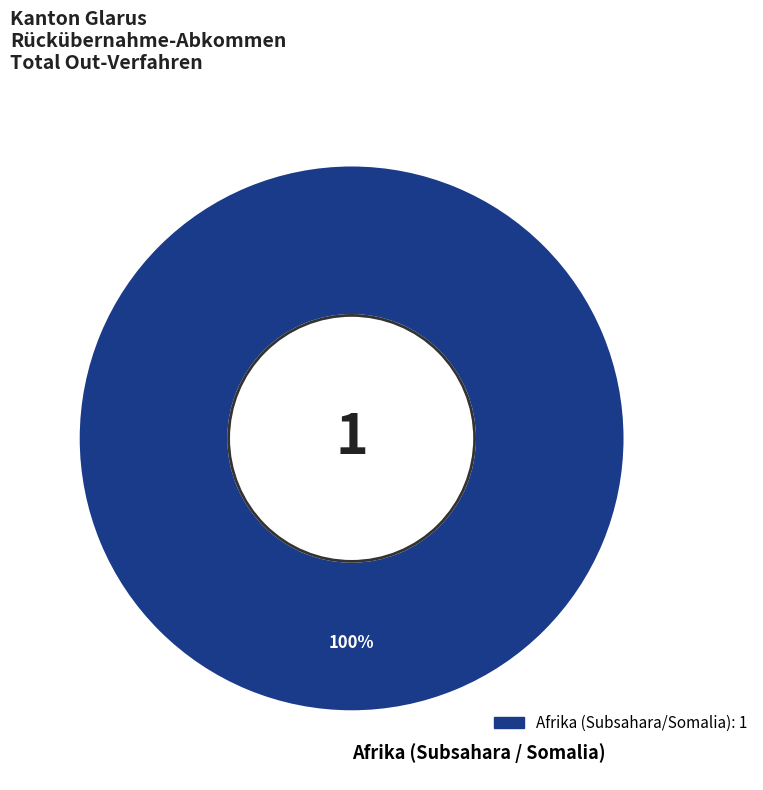

The Afrika (Subsahara / Somalia) slice represents 85% of the pie. True or false?

False